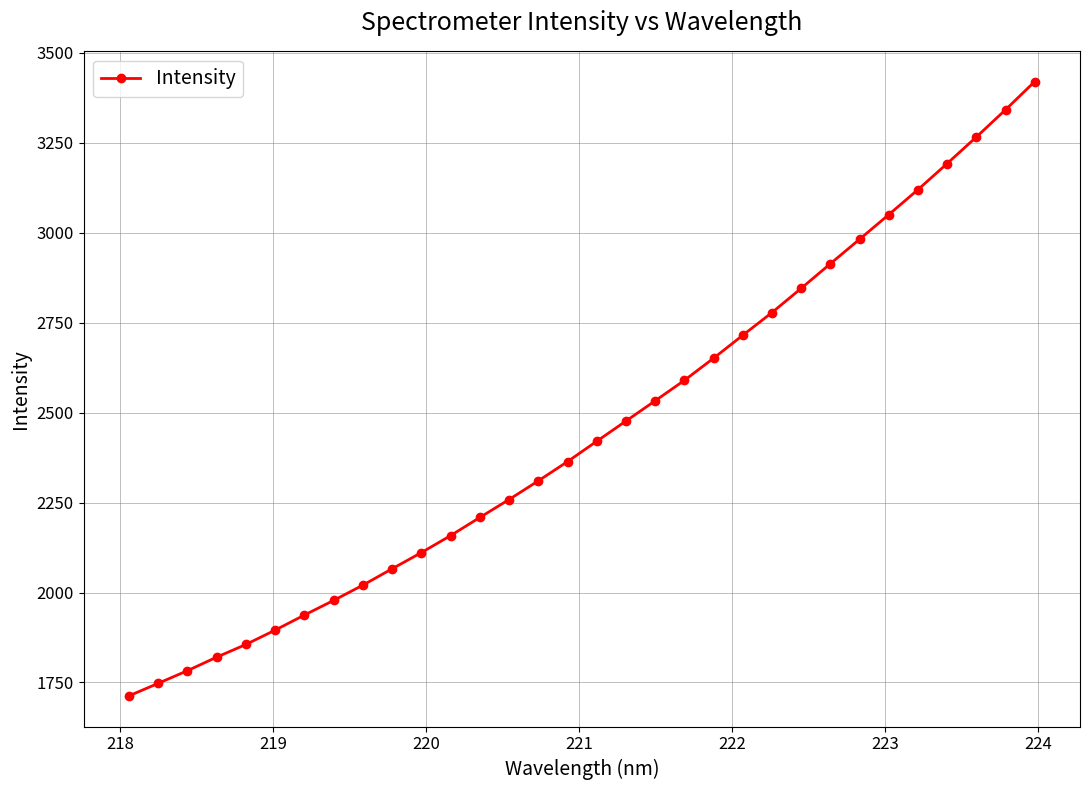

What is the value of the 7th point from the left?

1937.4